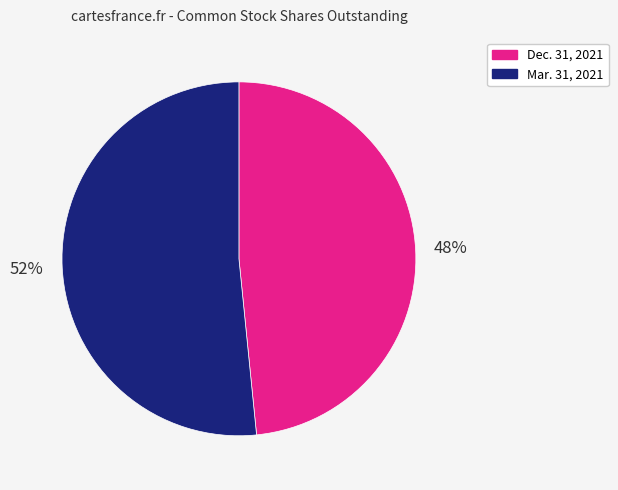

To the nearest percent, what is the average slice percentage?

50%